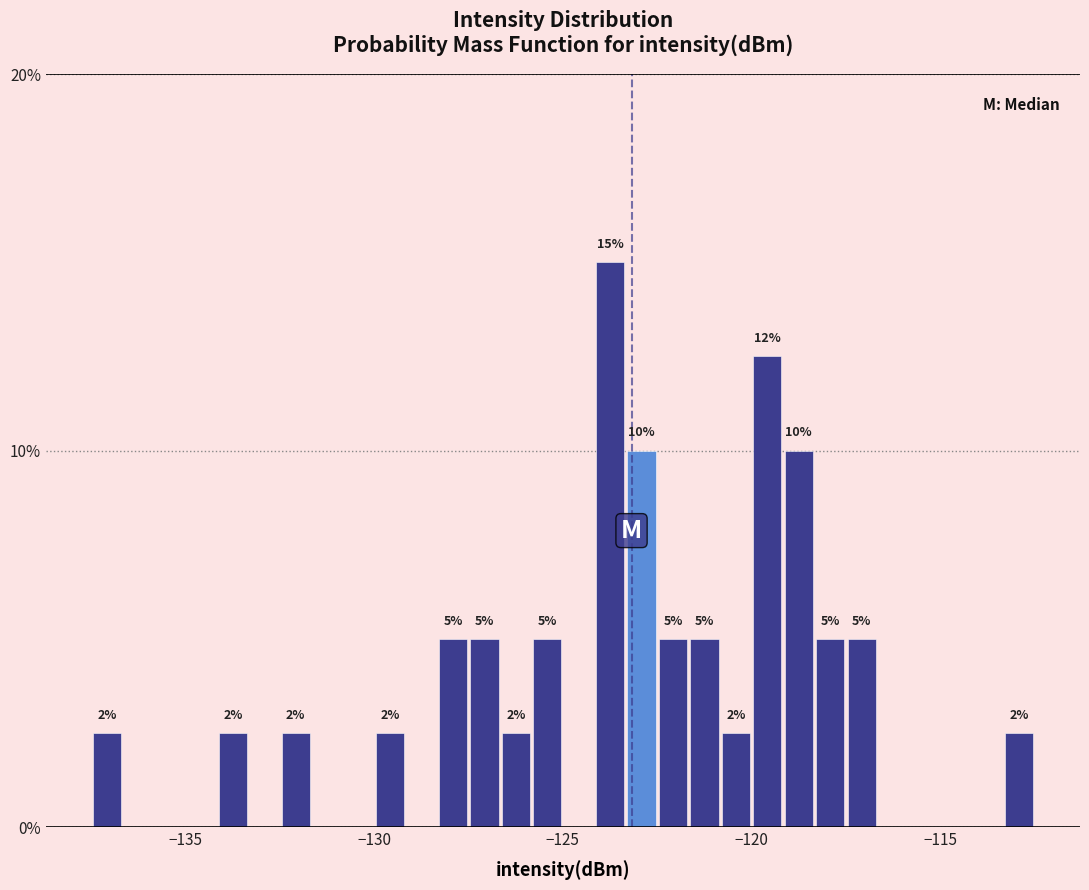

Around what value on the x-axis is the tallest bar? Give the approximate position of its centre, as read against the axis.

-123.5